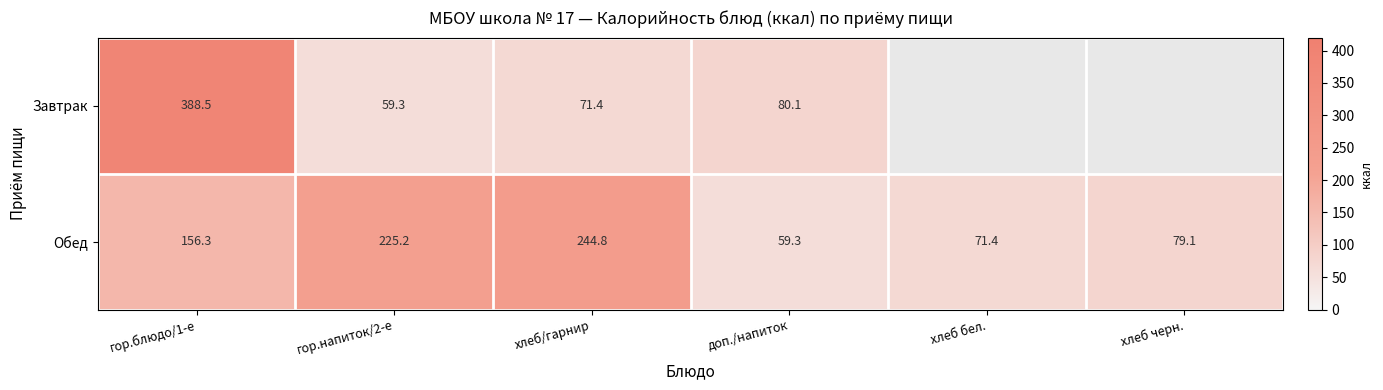

Count the number of data series in this chart.

2